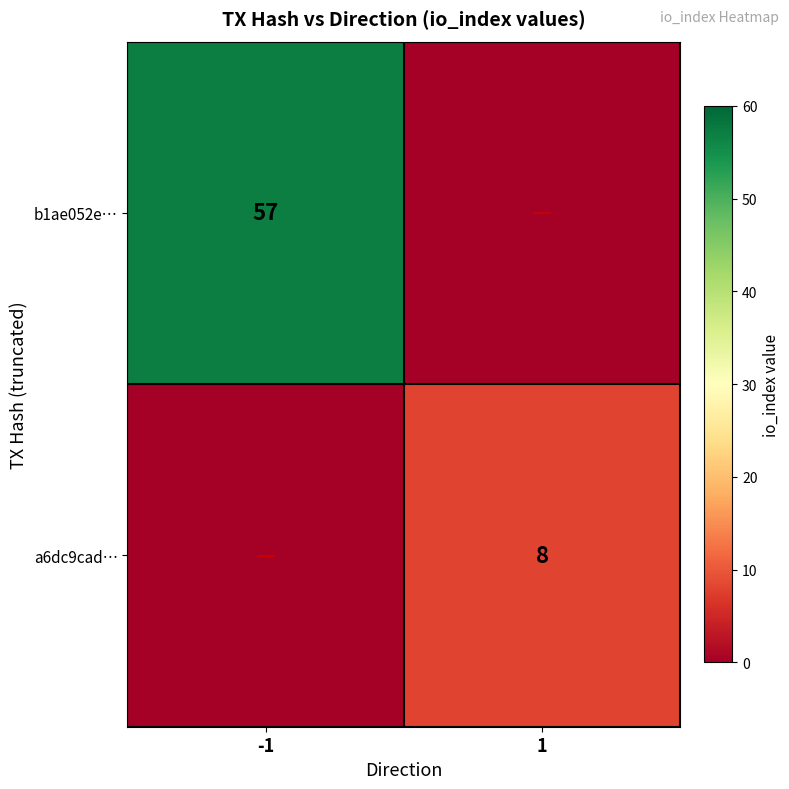

Is it true that a6dc9cad… equals 13 at 1?

False